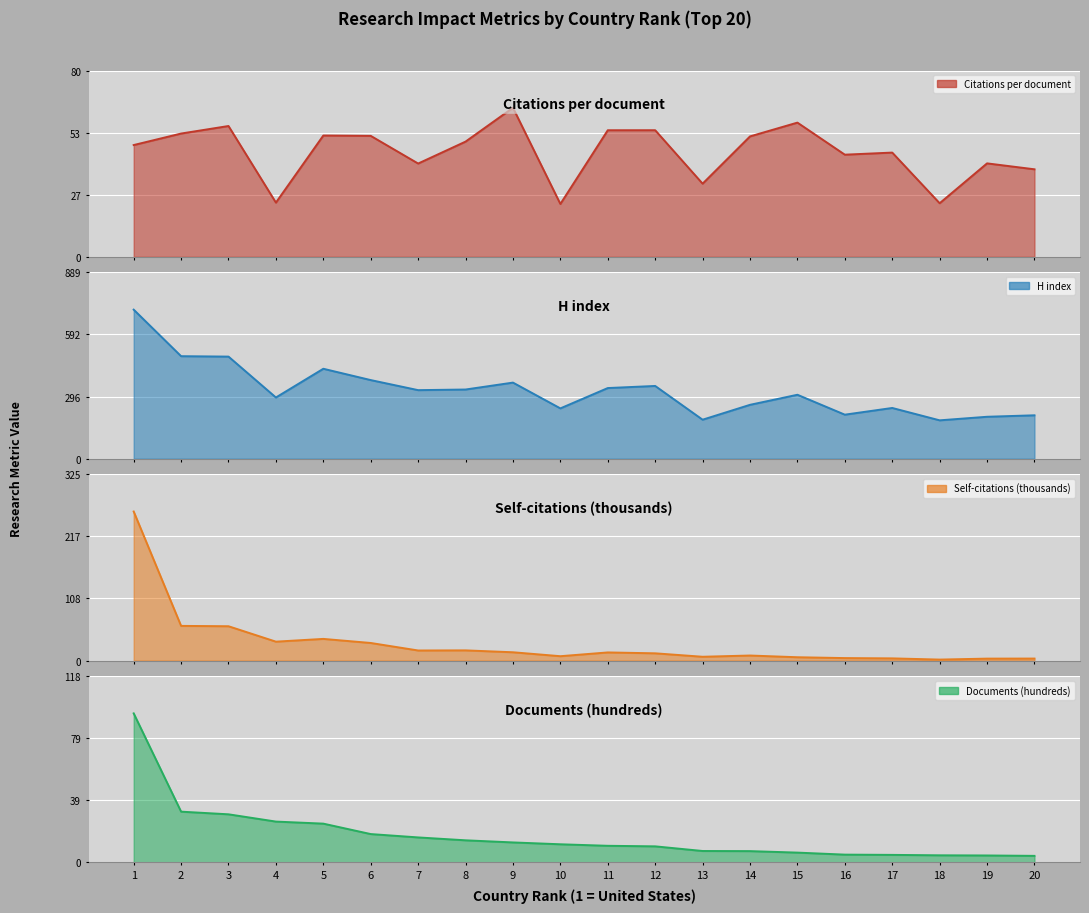

Which category has the lowest value in the H index series?

18